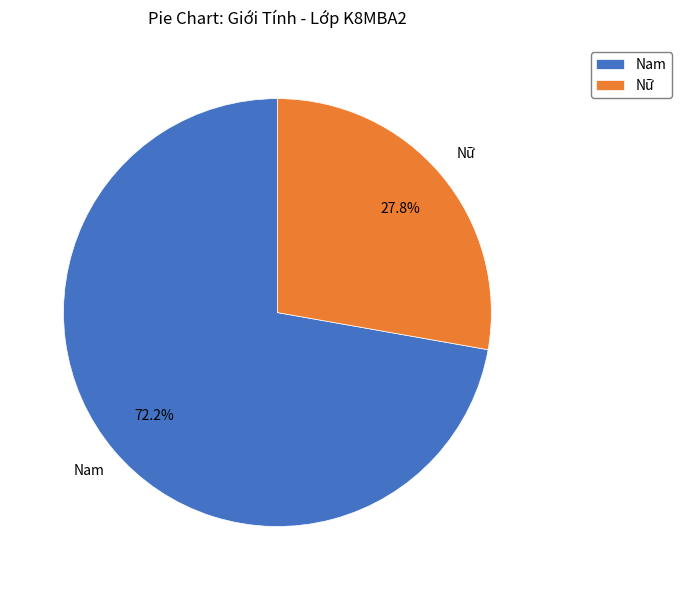

Does Nam represent more than half of the total?

Yes